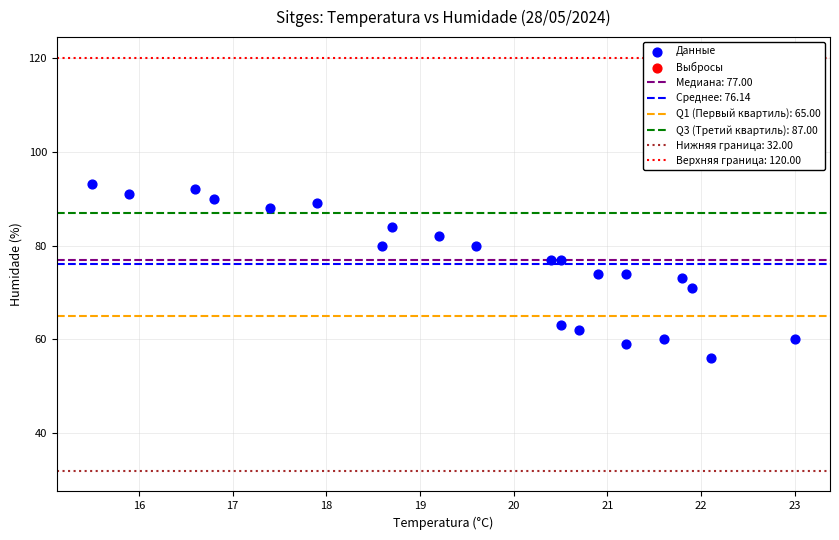

What is the range of Y values (max minus min)?

37